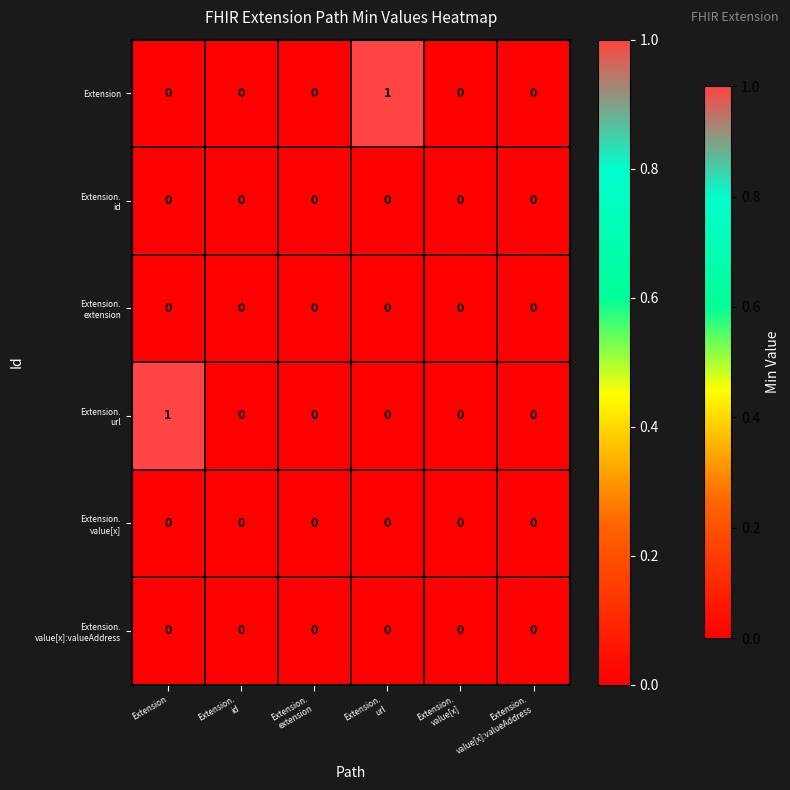

The value of Extension at Extension is 0. True or false?

True